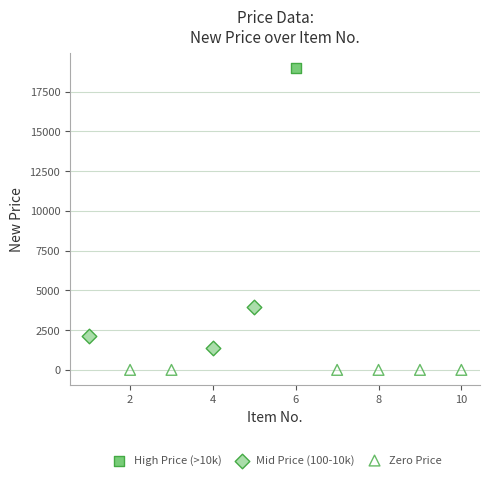

What are all the series names shown in the legend?

High Price (>10k), Mid Price (100-10k), Zero Price